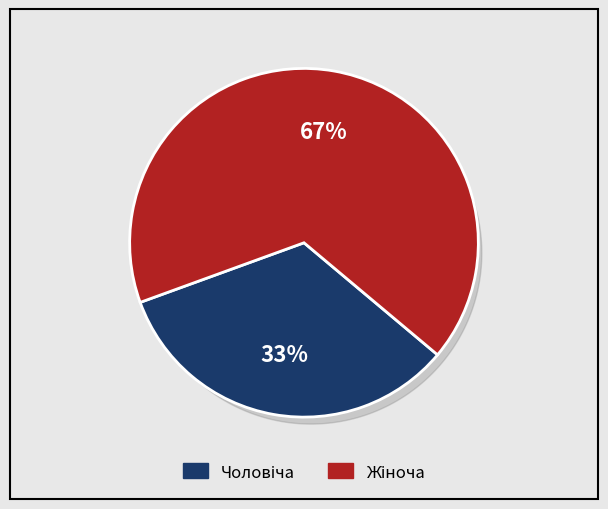

Is there any slice that represents more than half of the pie?

Yes